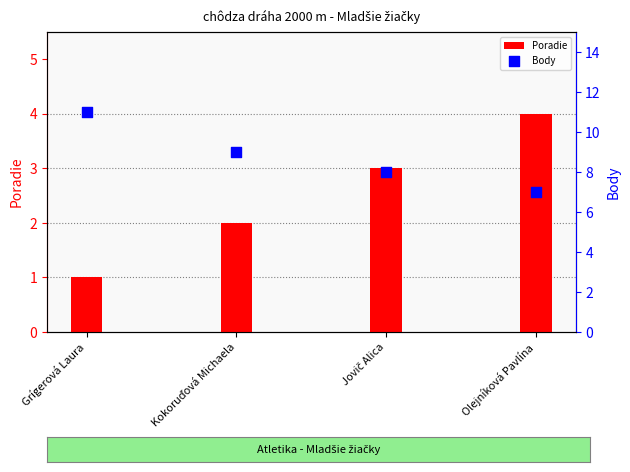

Is the value of Body at Olejníková Pavlína greater than the value of Poradie at Grígerová Laura?

Yes